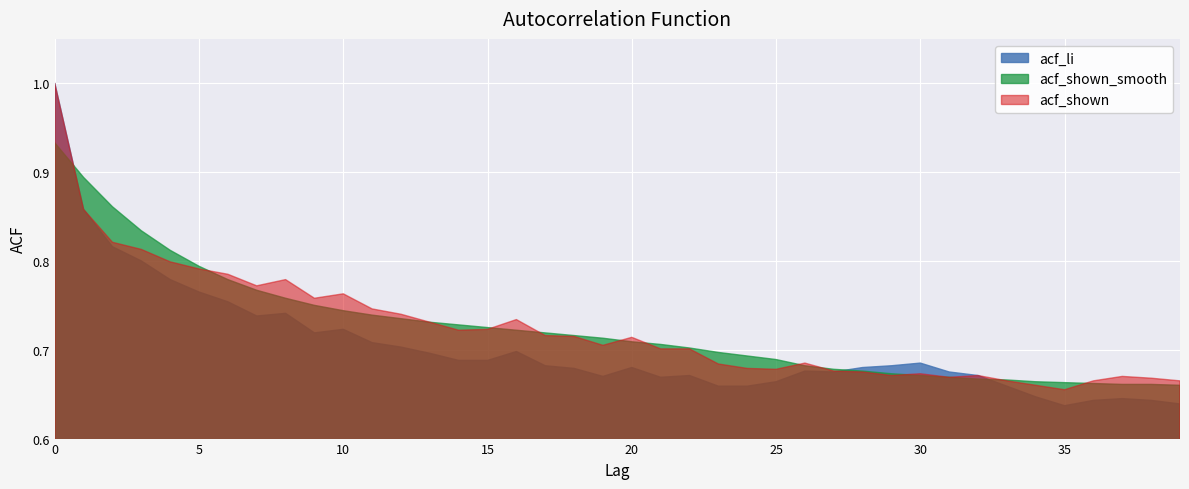

At which label is acf_shown closest to 0?

35